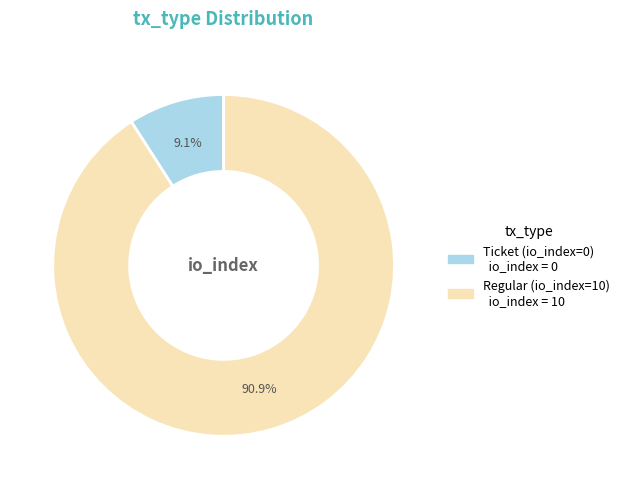

Approximately how many times larger is the value at Regular (io_index=10) compared to Ticket (io_index=0)?

10.0